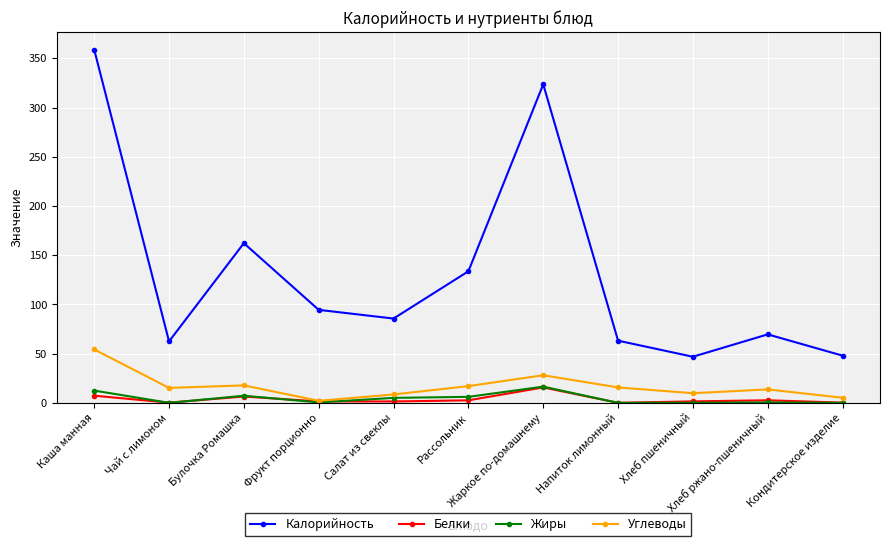

Read the Жиры value at Рассольник.

6.1